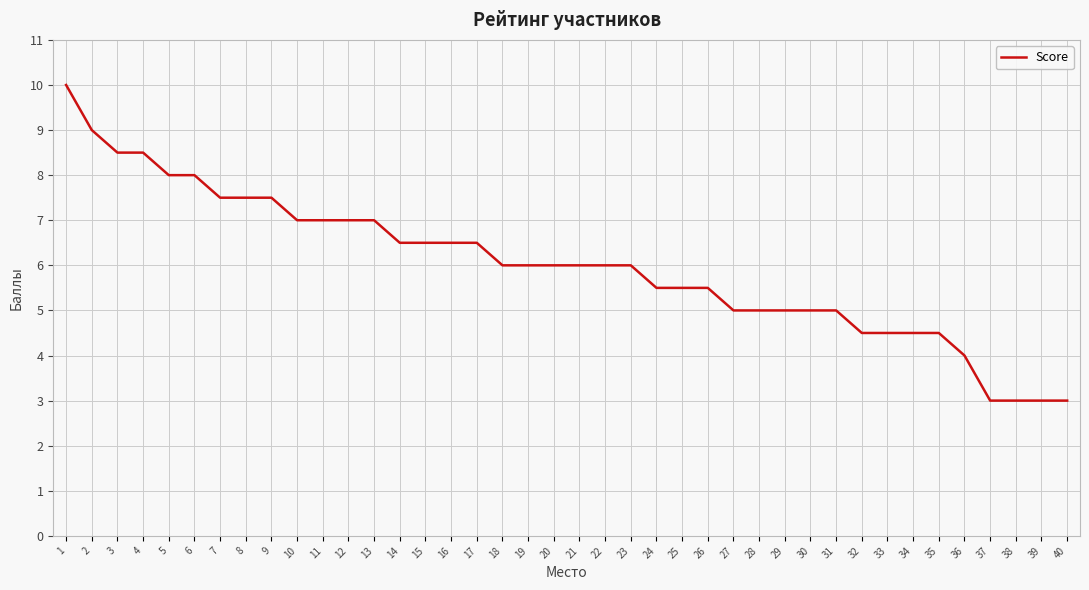

What is the approximate value at 22?

6.0